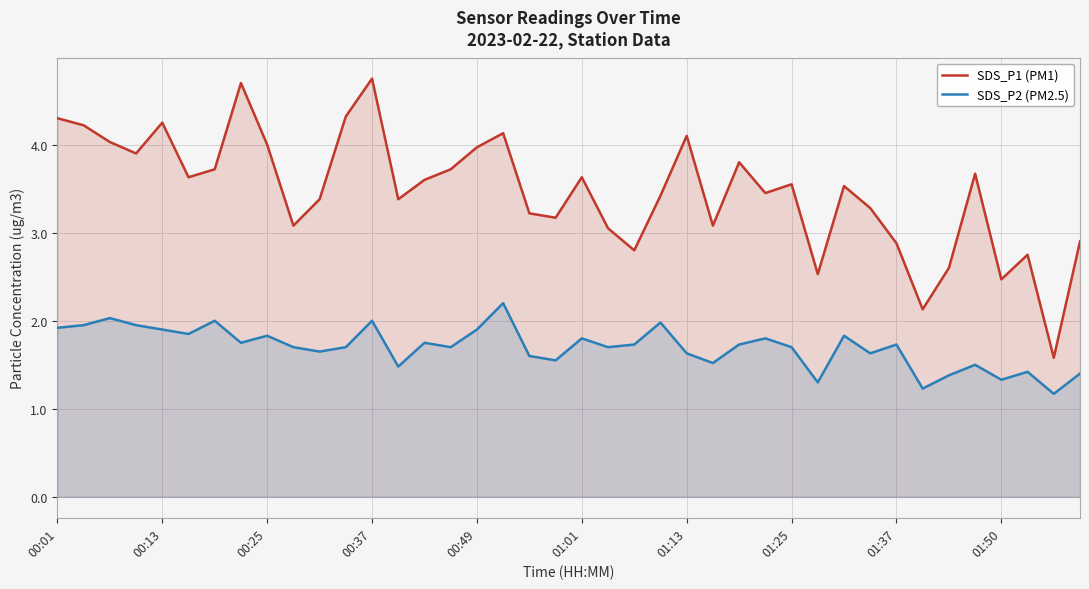

Where is SDS_P1 (PM1) nearest to the value 3?

21